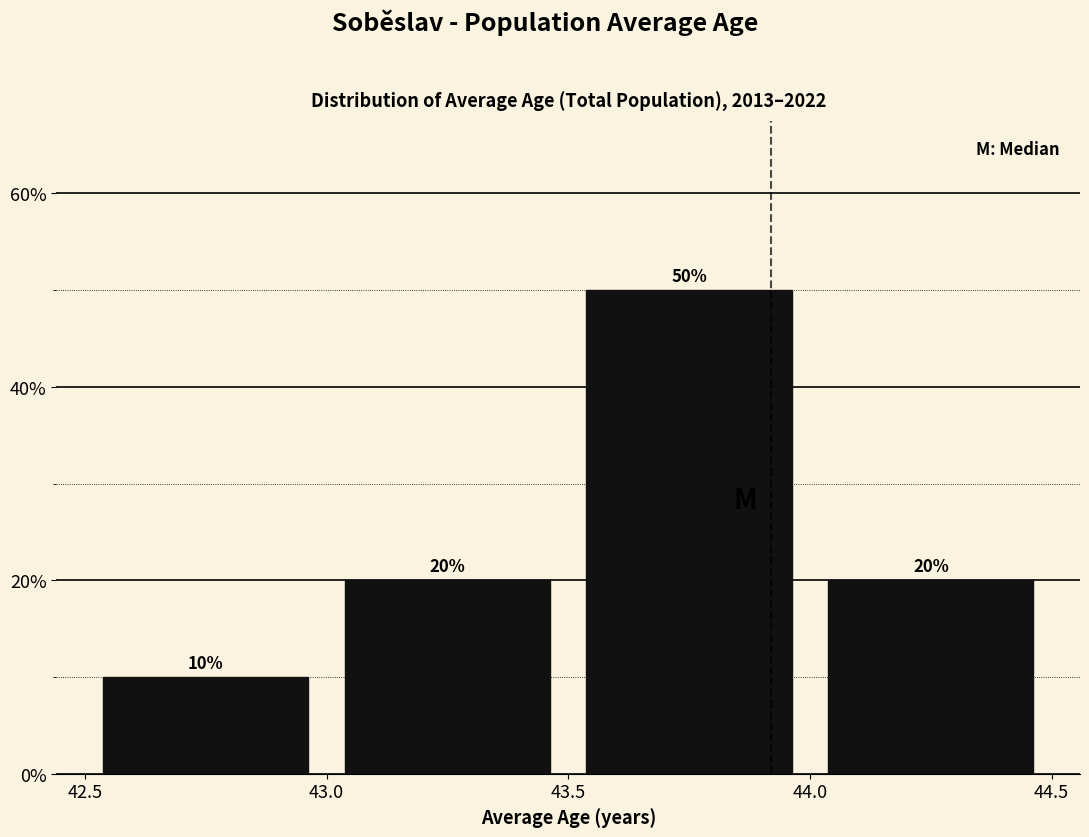

Reading left to right, list every bar in this chart as the range it spans on the x-axis followed by its height.

42.5 to 43.0: 10
43.0 to 43.5: 20
43.5 to 44.0: 50
44.0 to 44.5: 20